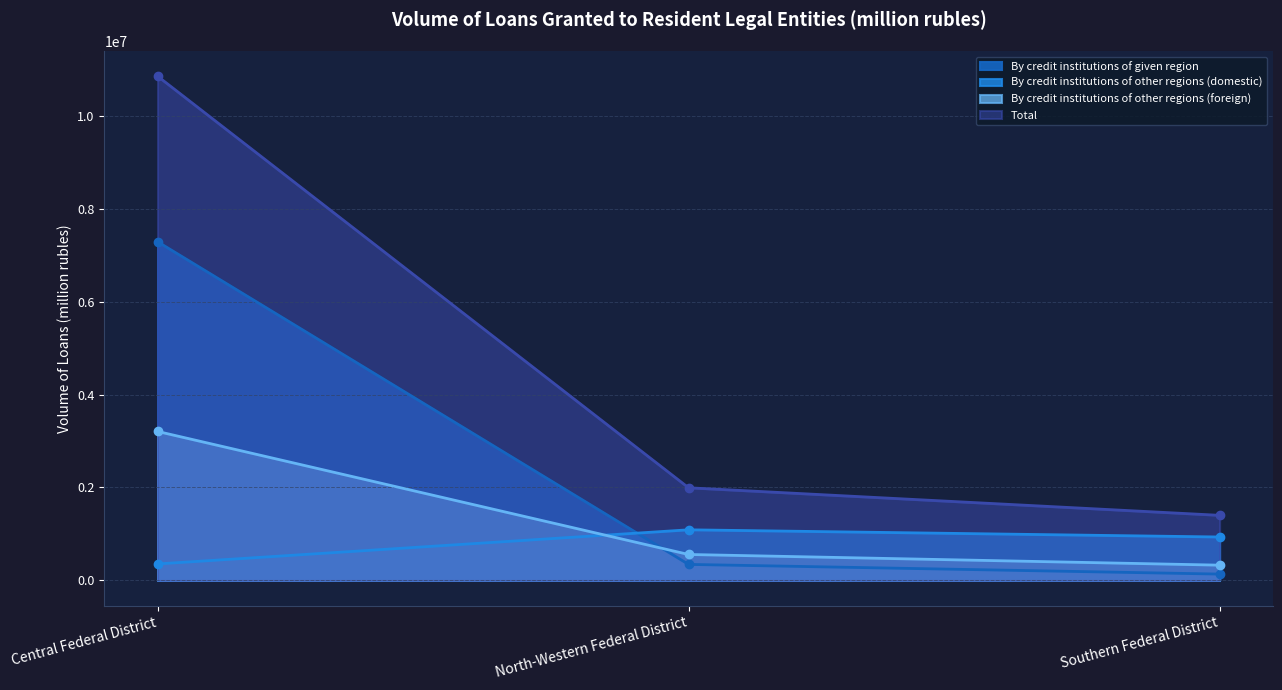

How many lines are shown in the chart?

4